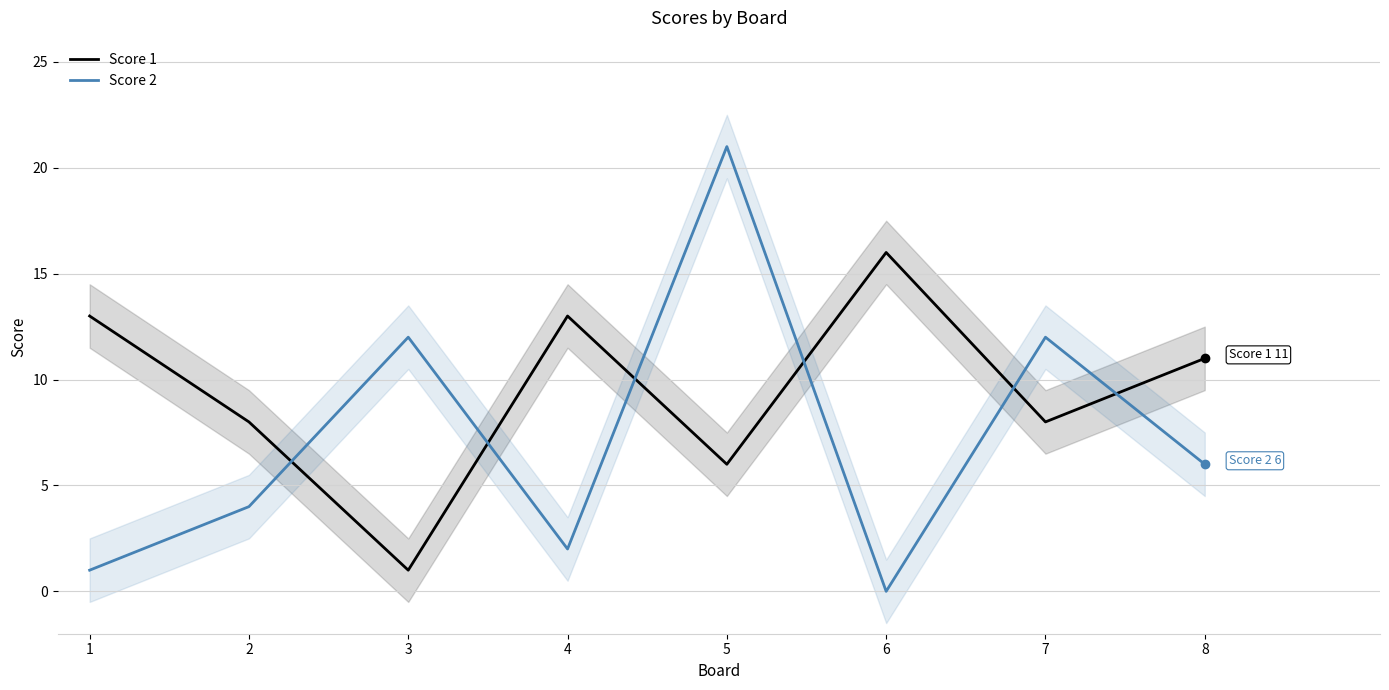

Which category has the lowest value in the Score 2 series?

6